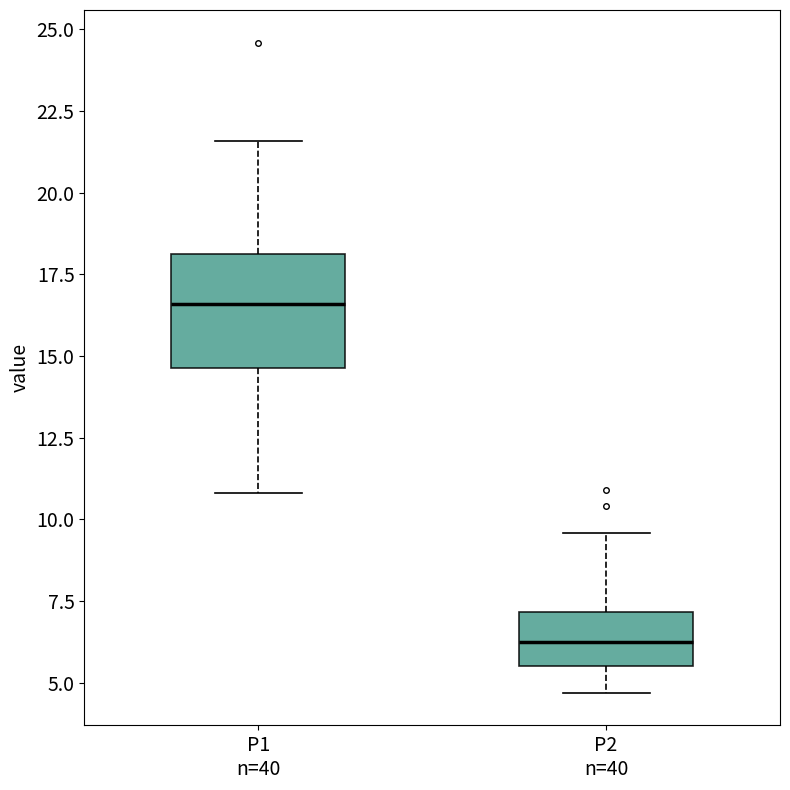

Reading left to right, transcribe this box plot: for each box, give where its median line is, the range the box spans, and where its two whiskers end, as read against the y-axis. The values are not printed on the chart, so give them approximately, as read against the axis.

P1 n=40: median 16.5, box 14.5 to 18.0, whiskers 11.0 to 21.5
P2 n=40: median 6.5, box 5.5 to 7.0, whiskers 4.5 to 9.5